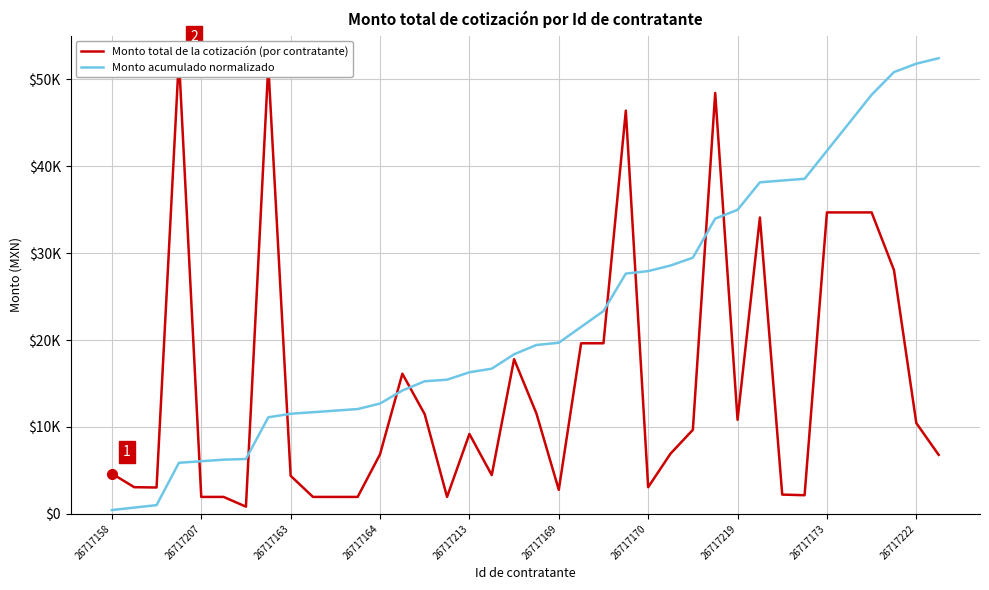

Is the value of Monto total de la cotización (por contratante) at 10 greater than the value of Monto acumulado normalizado at 14?

No